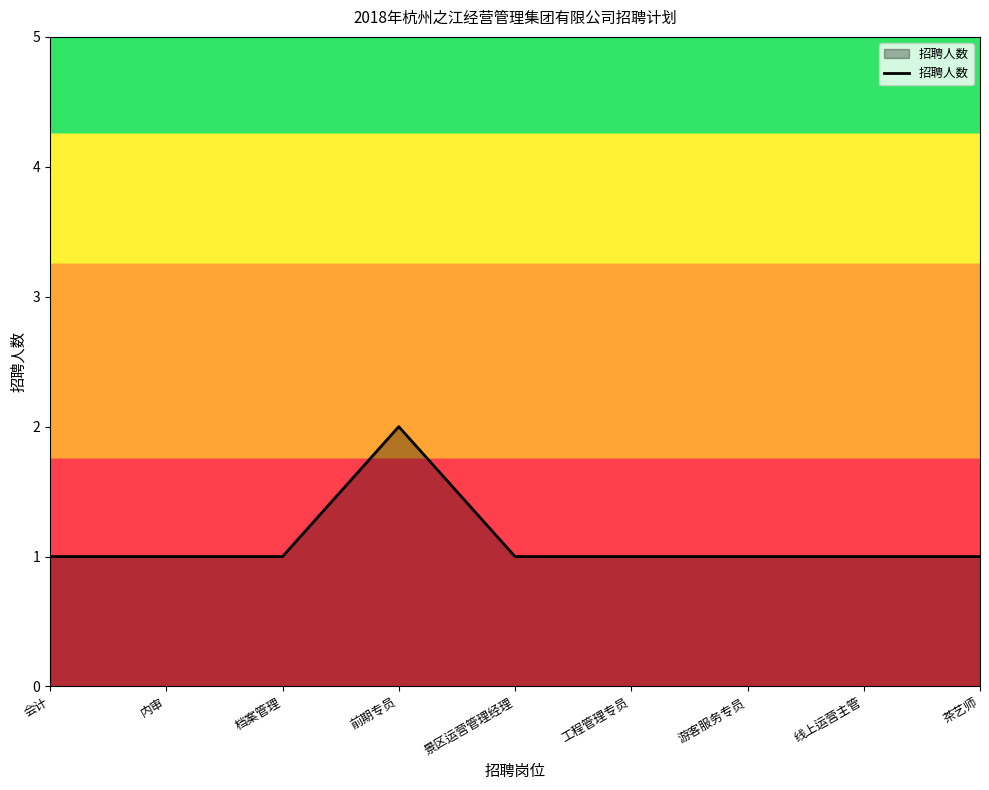

What is the minimum value shown in the chart?

1